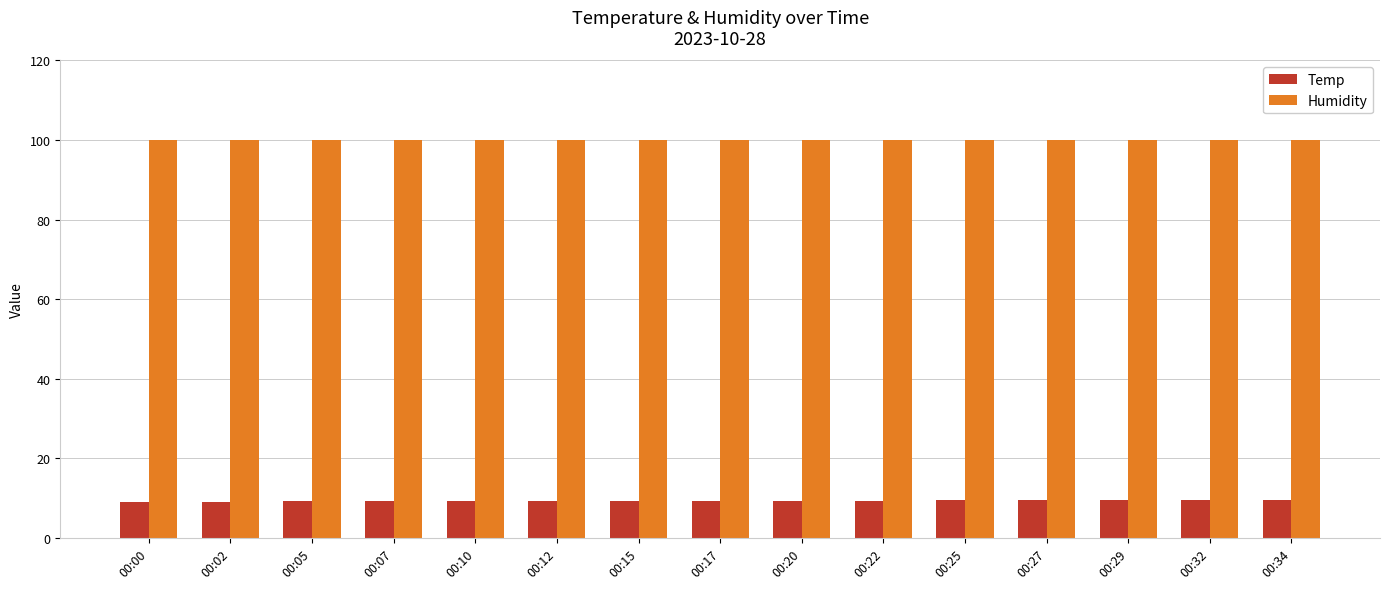

How many data points does each series have?

15